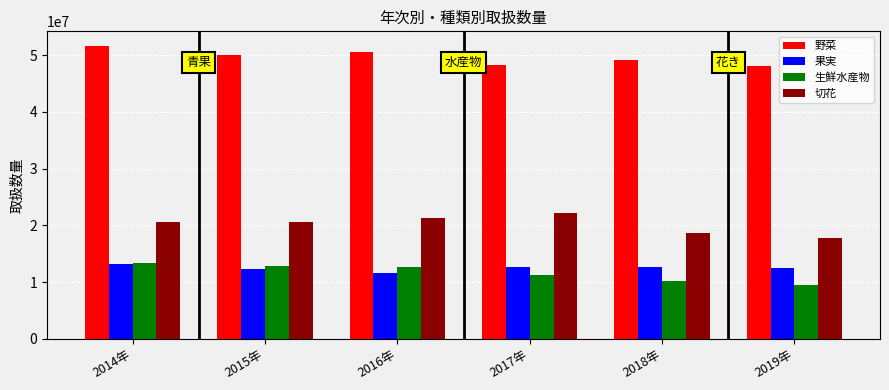

What is the minimum value shown in the chart?

9425245